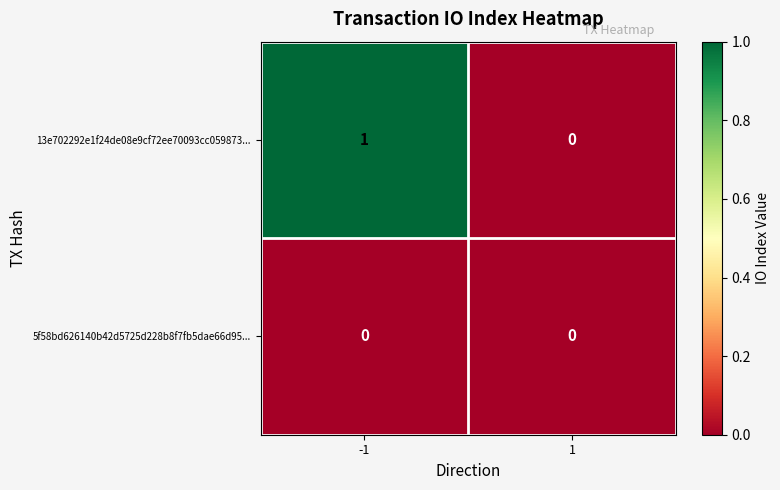

Between -1 and 1, which series saw the biggest shift?

13e702292e1f24de08e9cf72ee70093cc059873...